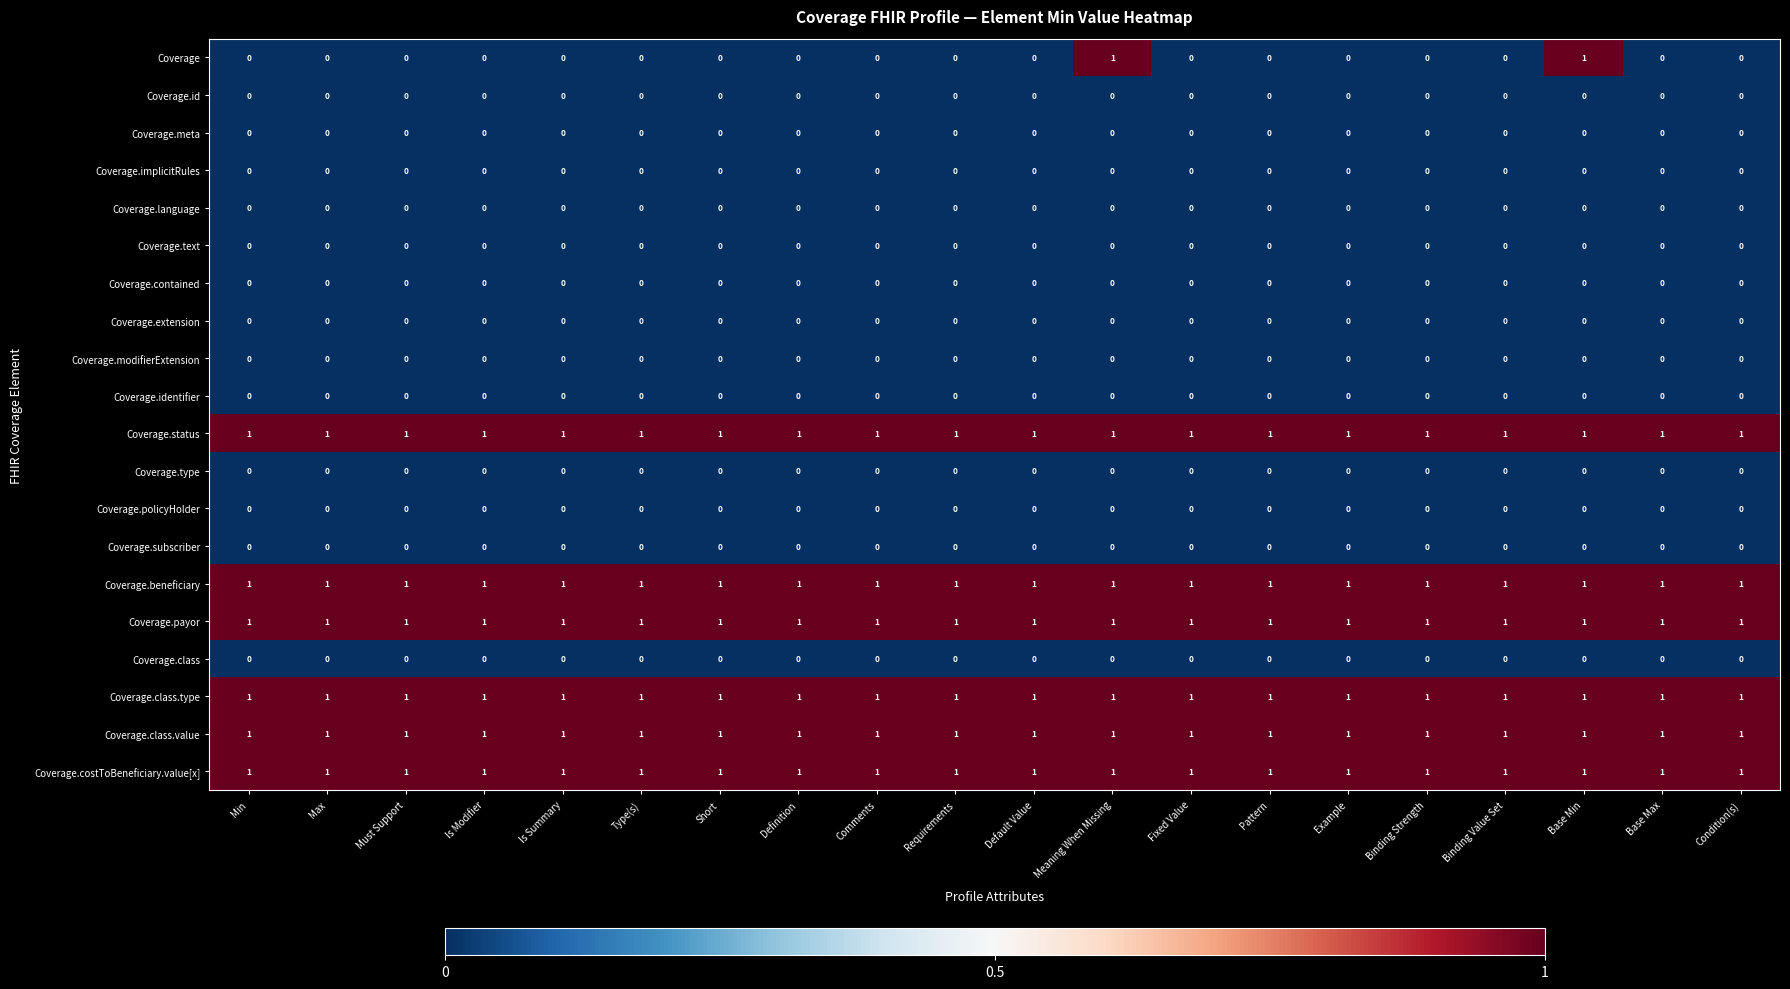

Which series has the widest spread of values?

Coverage